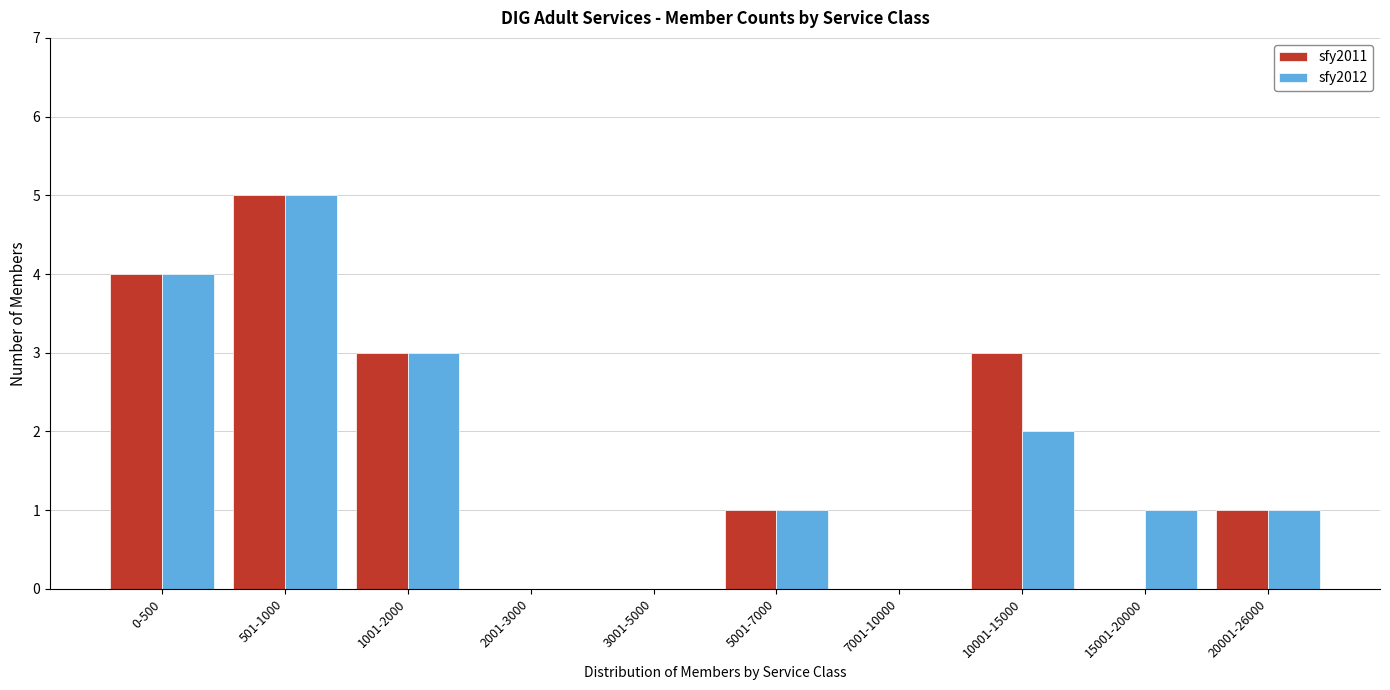

Reading left to right, extract all data points from this chart.

sfy2011: 0-500=4	501-1000=5	1001-2000=3	2001-3000=0	3001-5000=0	5001-7000=1	7001-10000=0	10001-15000=3	15001-20000=0	20001-26000=1
sfy2012: 0-500=4	501-1000=5	1001-2000=3	2001-3000=0	3001-5000=0	5001-7000=1	7001-10000=0	10001-15000=2	15001-20000=1	20001-26000=1